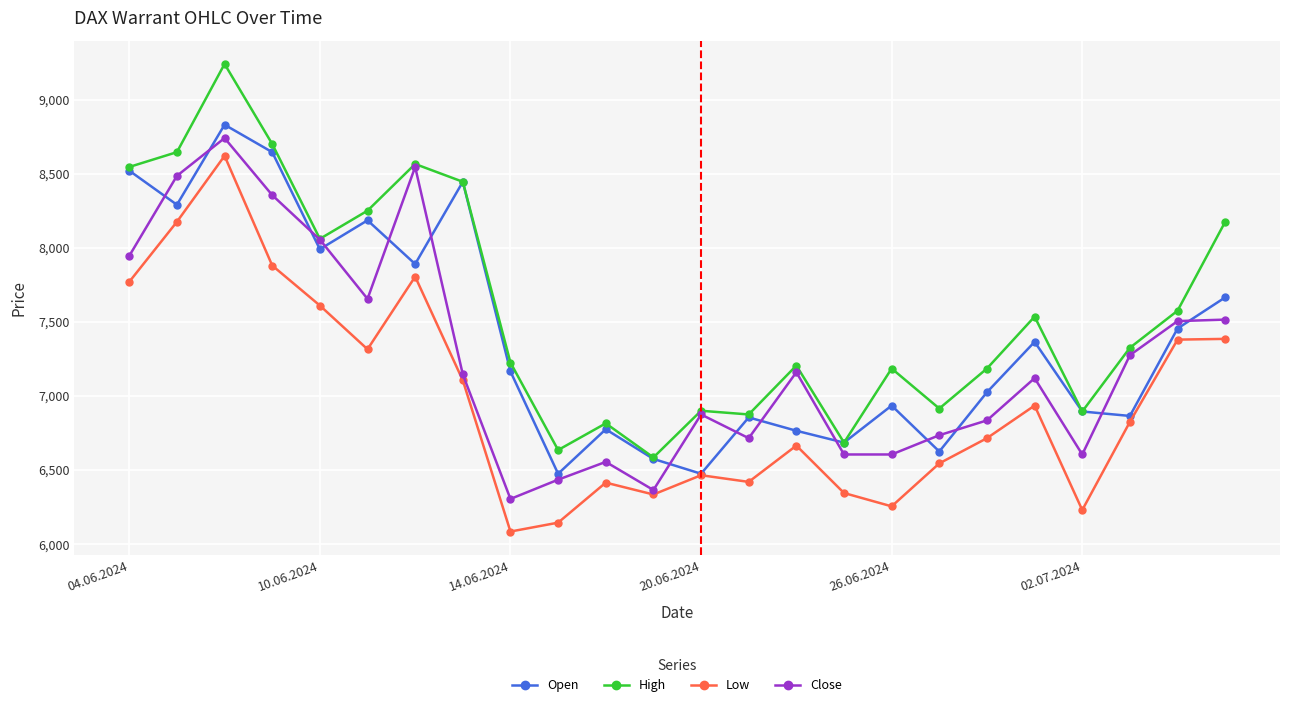

What is the average value of the Open series?

7391